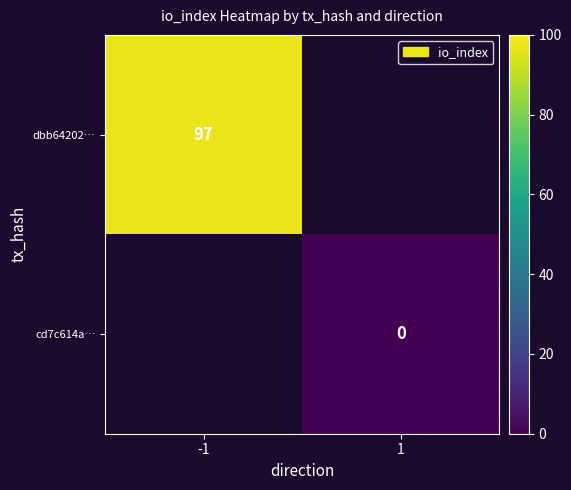

Is it true that dbb64202… equals 97 at -1?

True